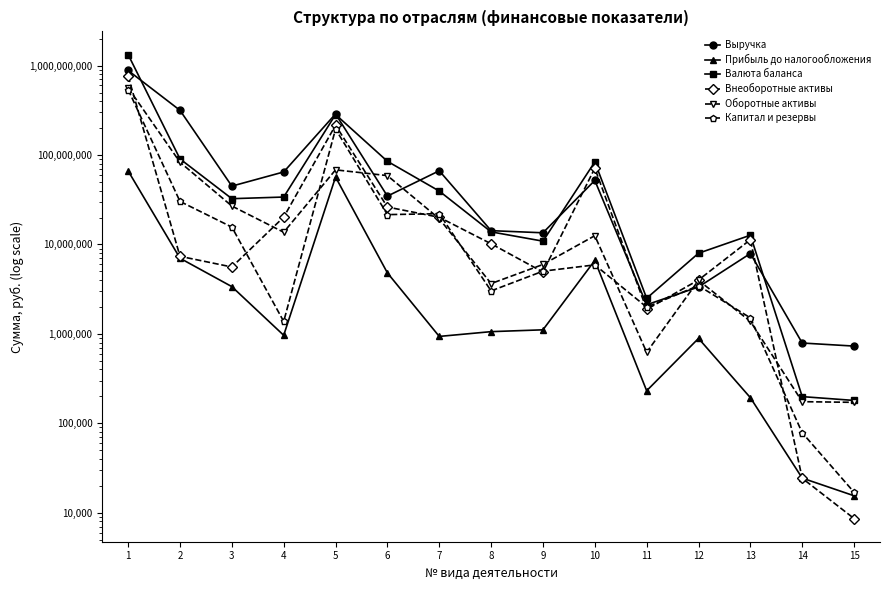

At which label is Внеоборотные активы closest to 381969951?

5